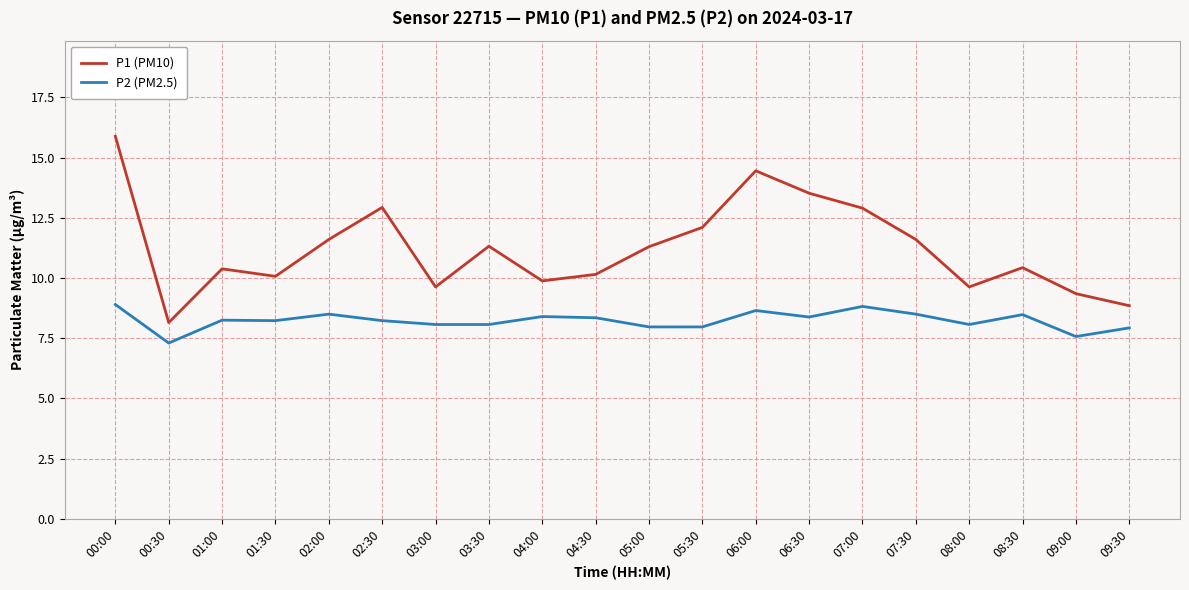

What position from the left is 04:00?

9